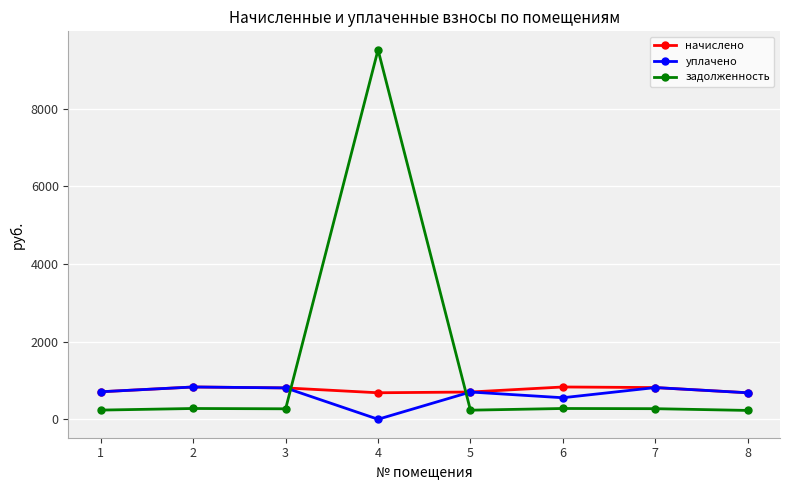

What is the value of the начислено point at the 3rd from the left?

807.8